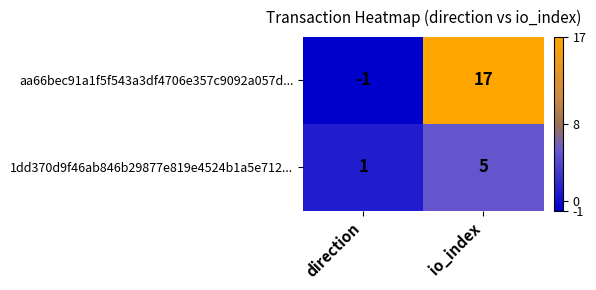

Is it true that 1dd370d9f46ab846b29877e819e4524b1a5e712... equals 2 at direction?

False